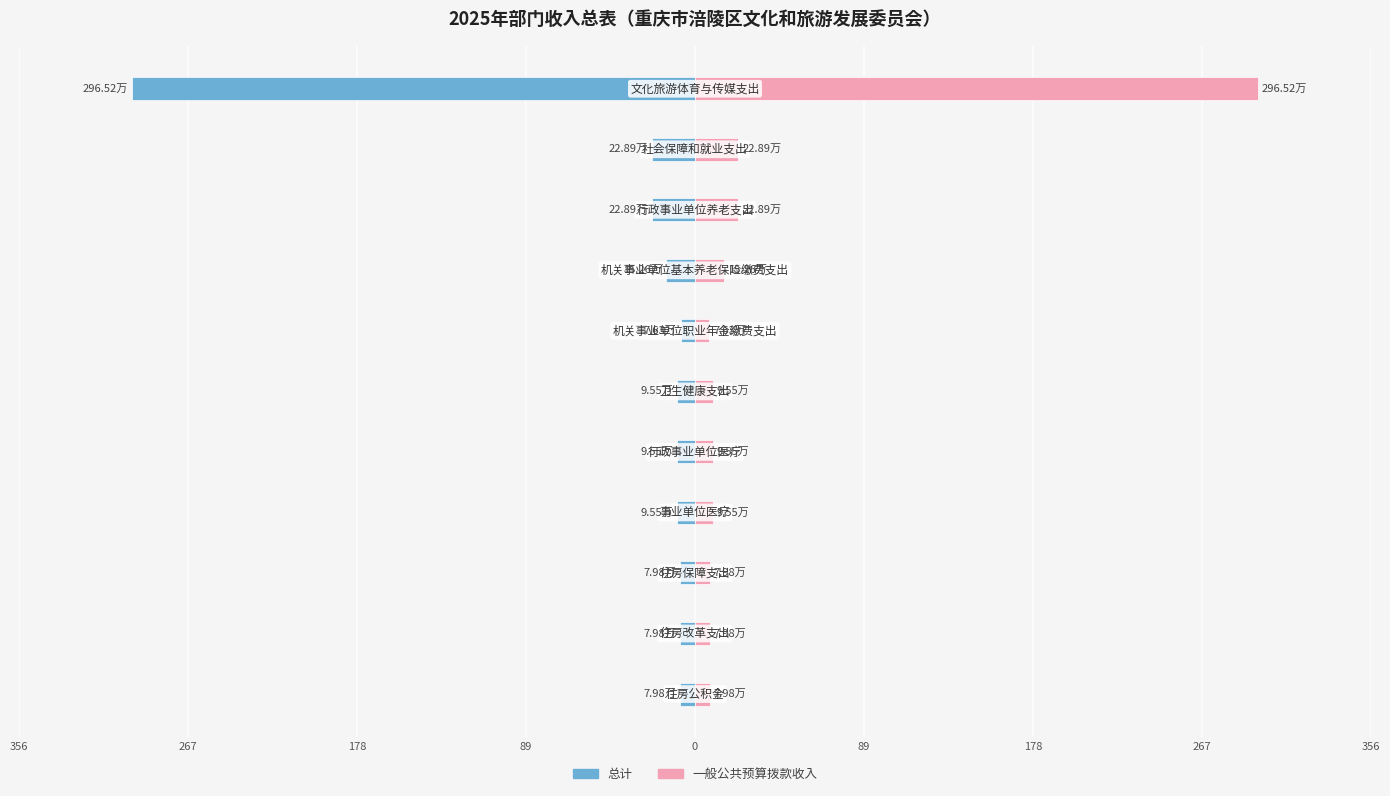

At 178, list the series in order from smallest to largest.

总计, 一般公共预算拨款收入